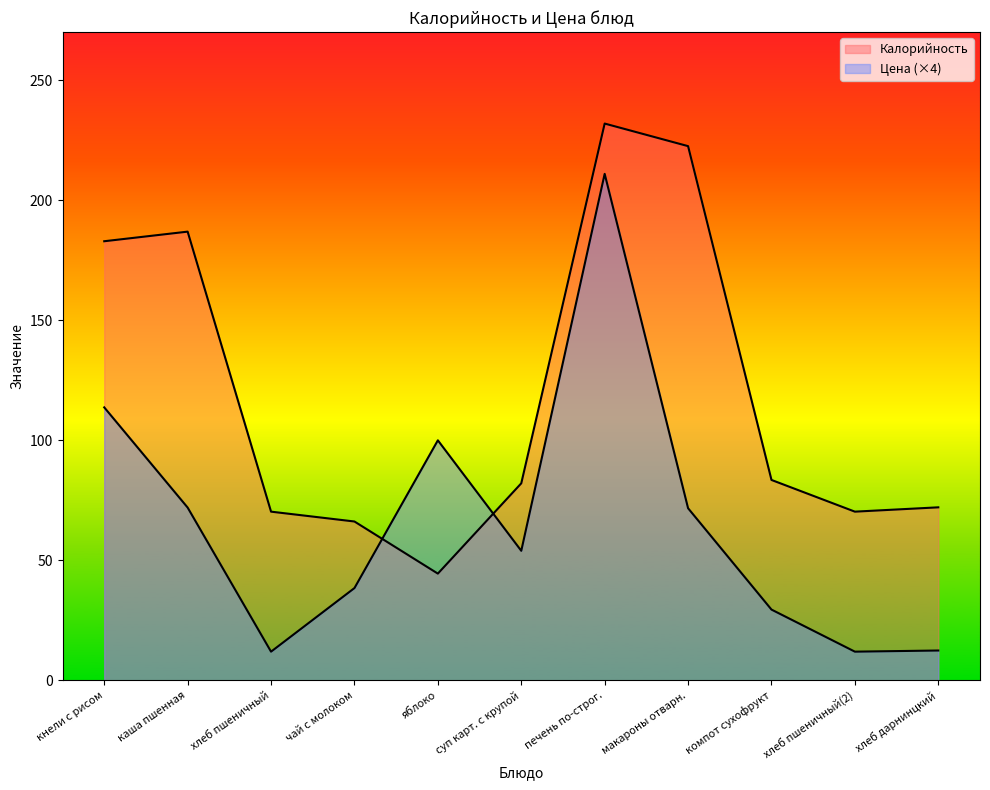

Rank the series at суп карт. с крупой from lowest to highest value.

Цена, Калорийность